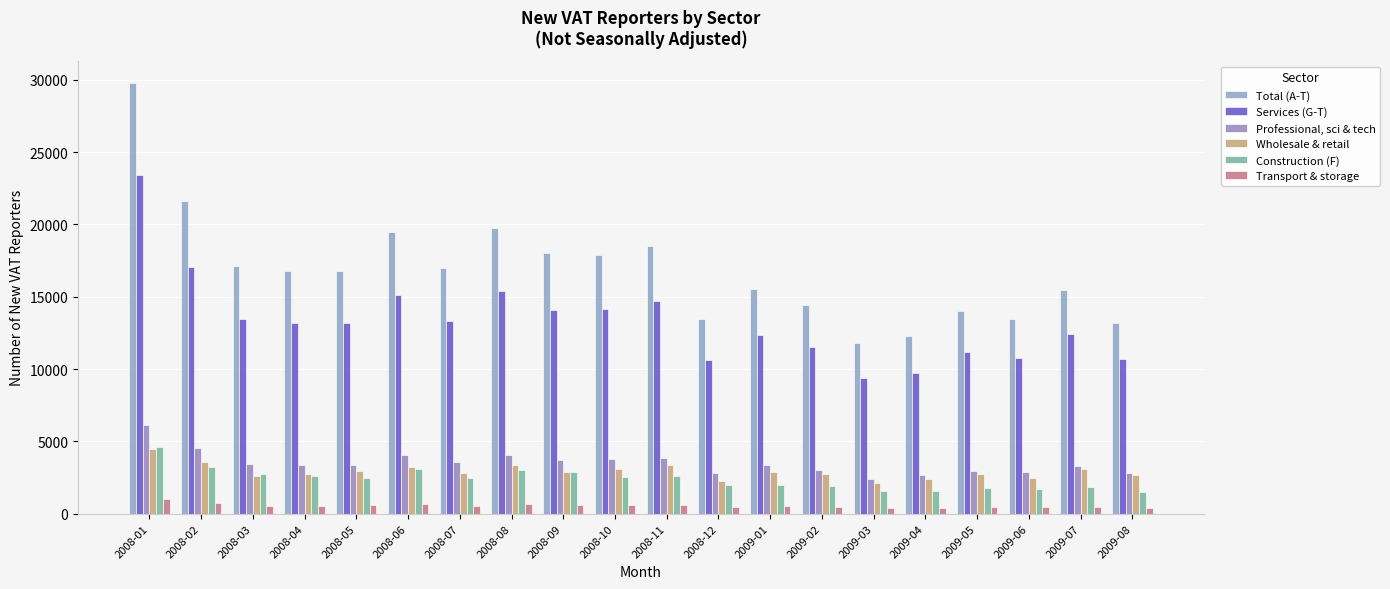

What is the average value of the Transport & storage series?

560